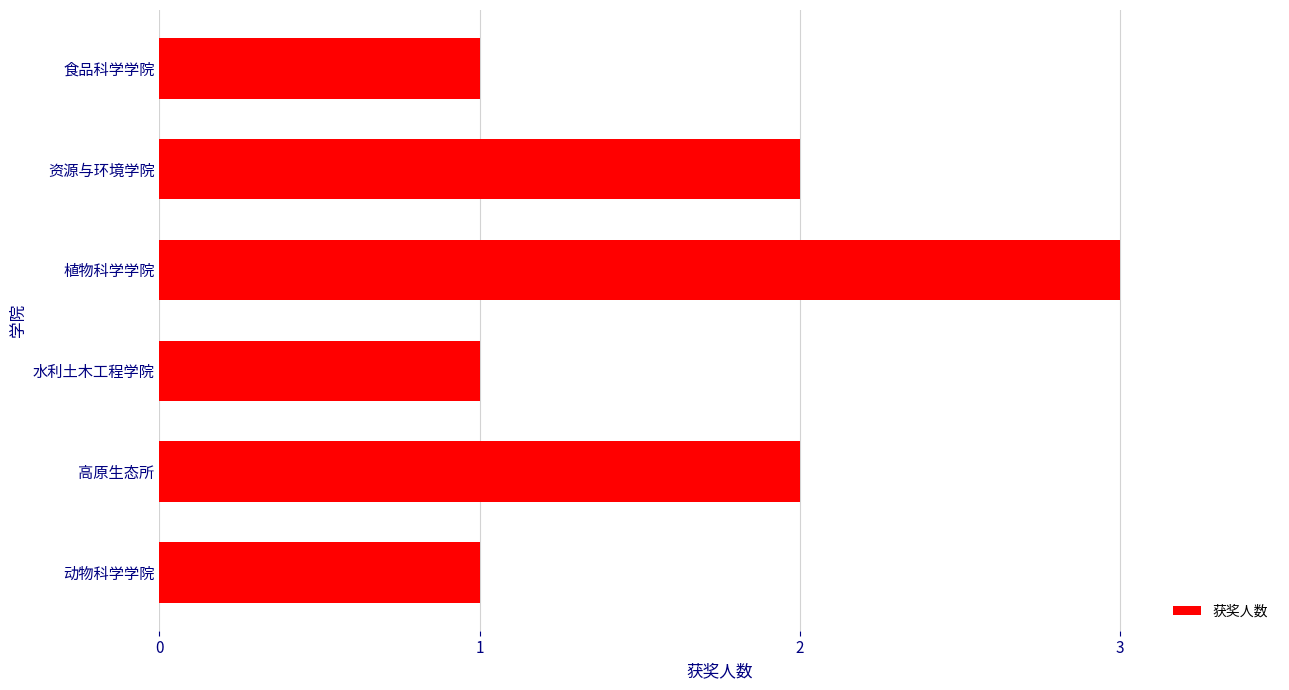

Reading bottom to top, what are all the values shown in this chart?

1	2	1	3	2	1